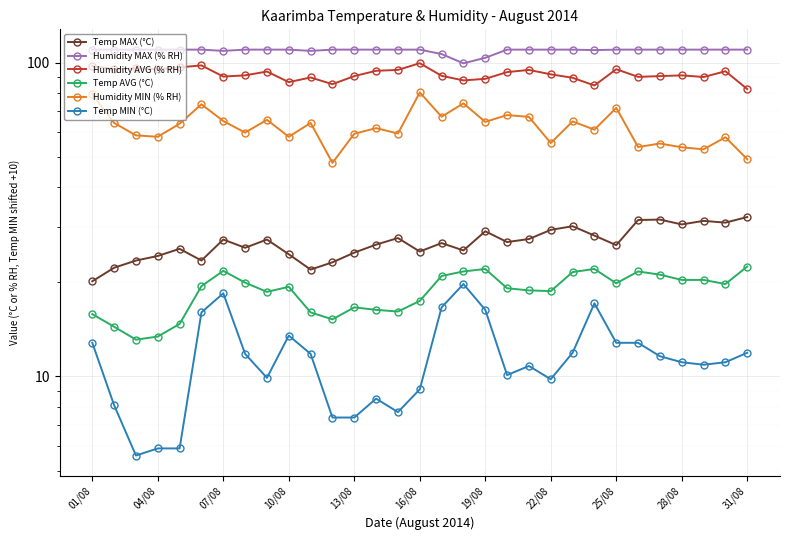

What is the minimum value for Humidity MAX (% RH)?

99.4